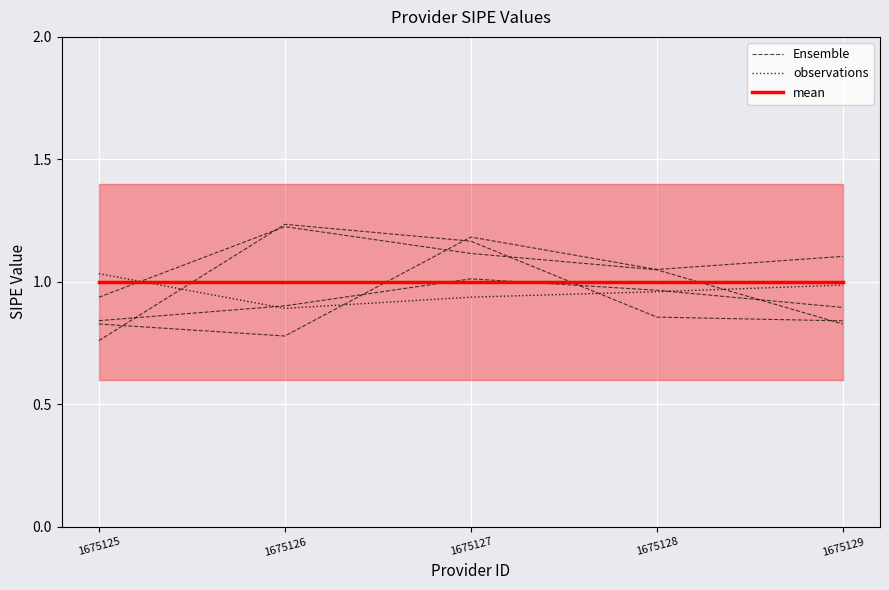

Does the chart display data point markers on the line(s)?

No